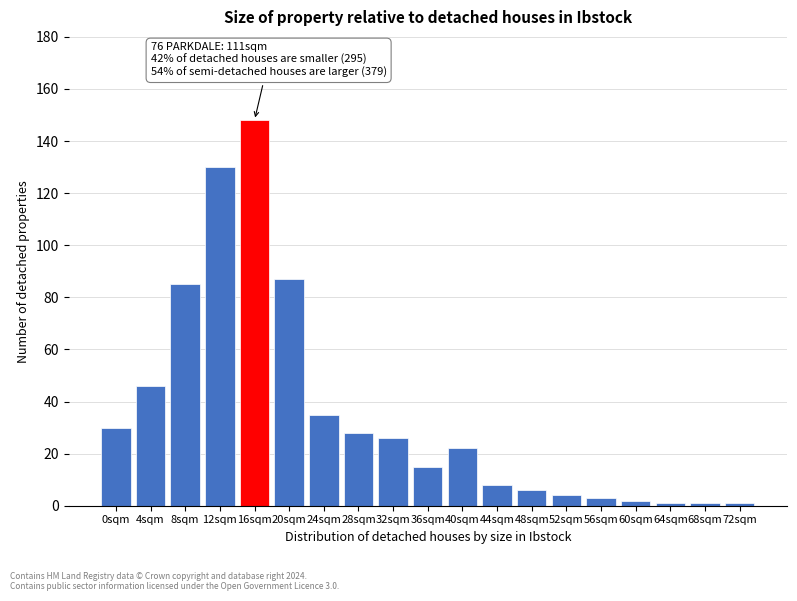

Reading left to right, list all the values displayed in this chart.

30	46	85	130	148	87	35	28	26	15	22	8	6	4	3	2	1	1	1